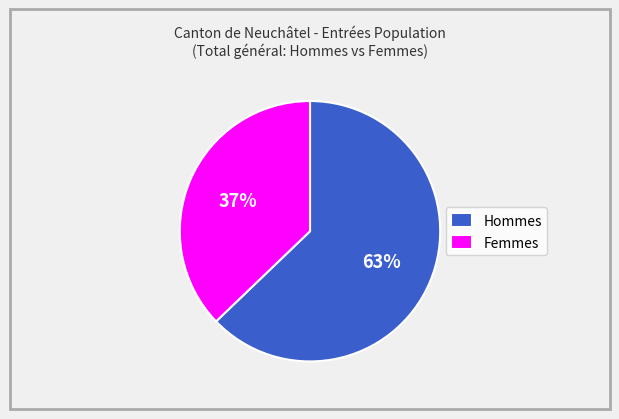

To the nearest percent, what is the difference between the largest and smallest slice percentages?

26%